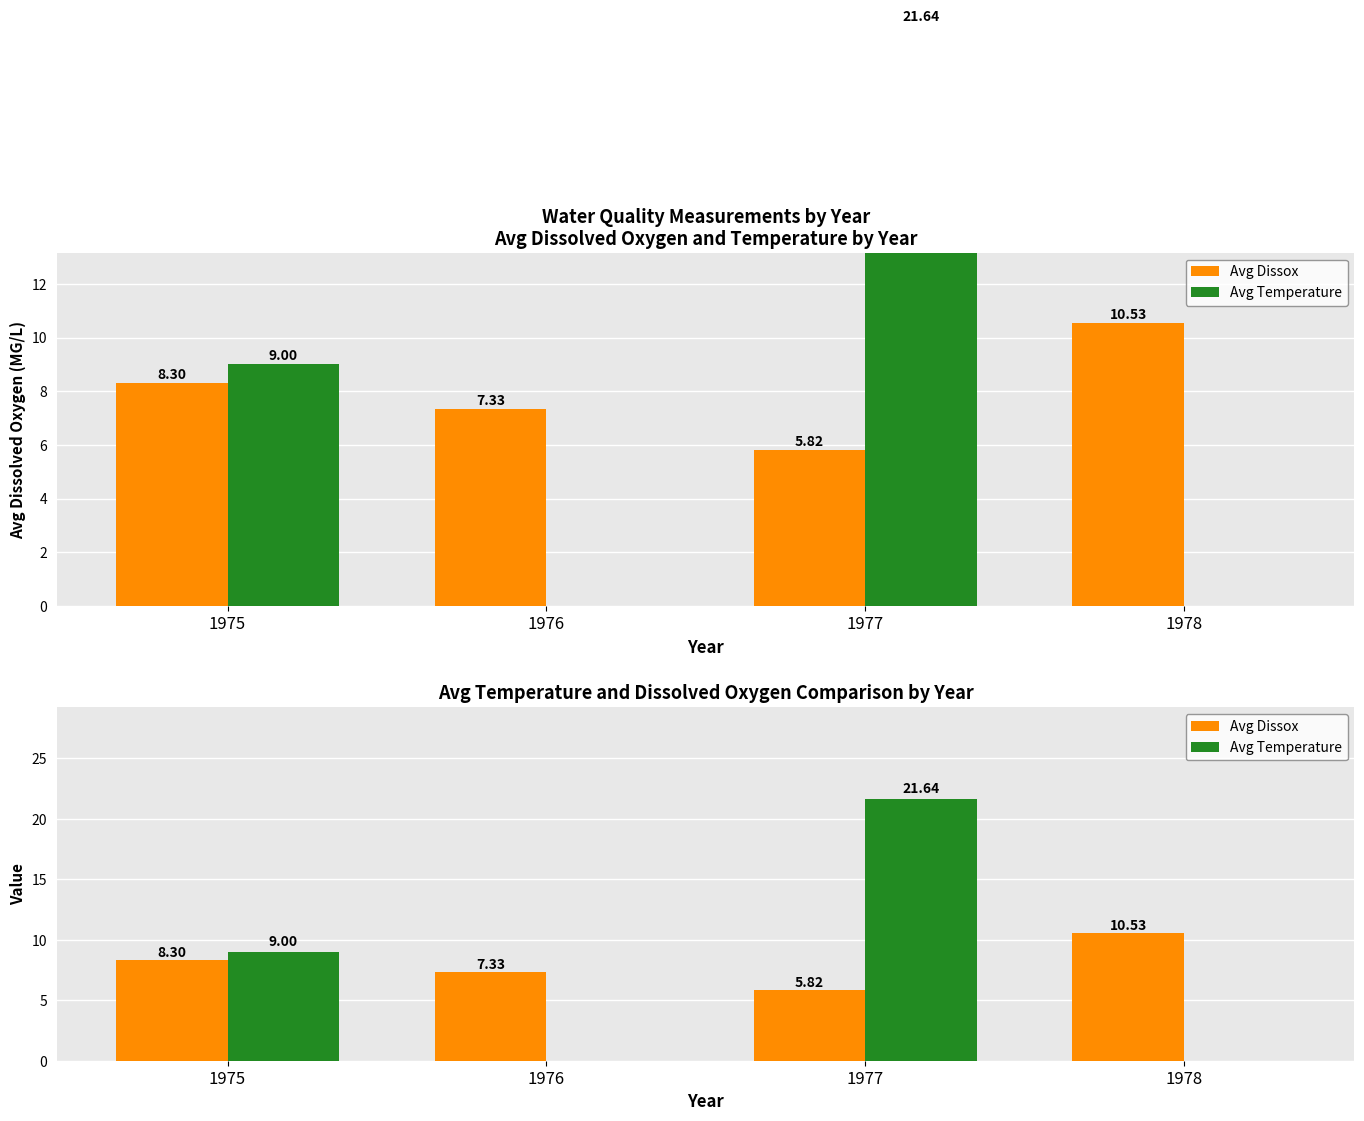

List the series in order of their overall mean, highest first.

Avg Dissox, Avg Temperature